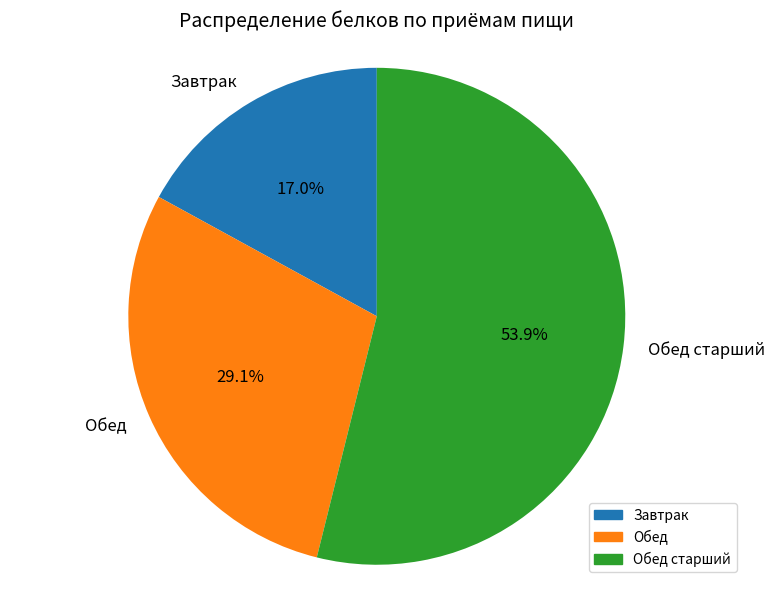

Does Завтрак account for over 50% of the chart?

No